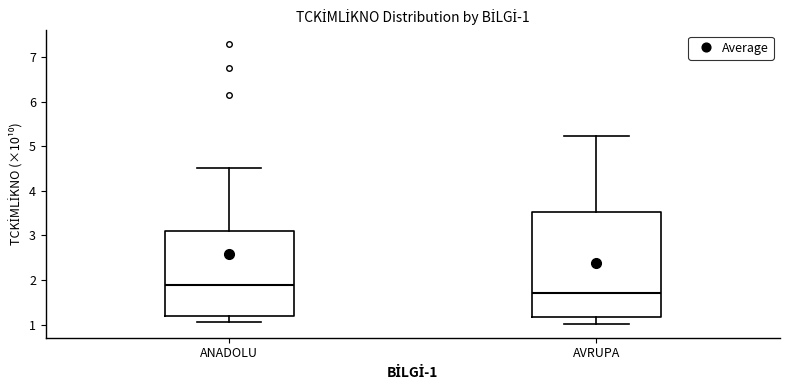

Where is the lower edge of the box for ANADOLU on the y-axis? The values are not printed on the chart, so give them approximately, as read against the axis.

1.2